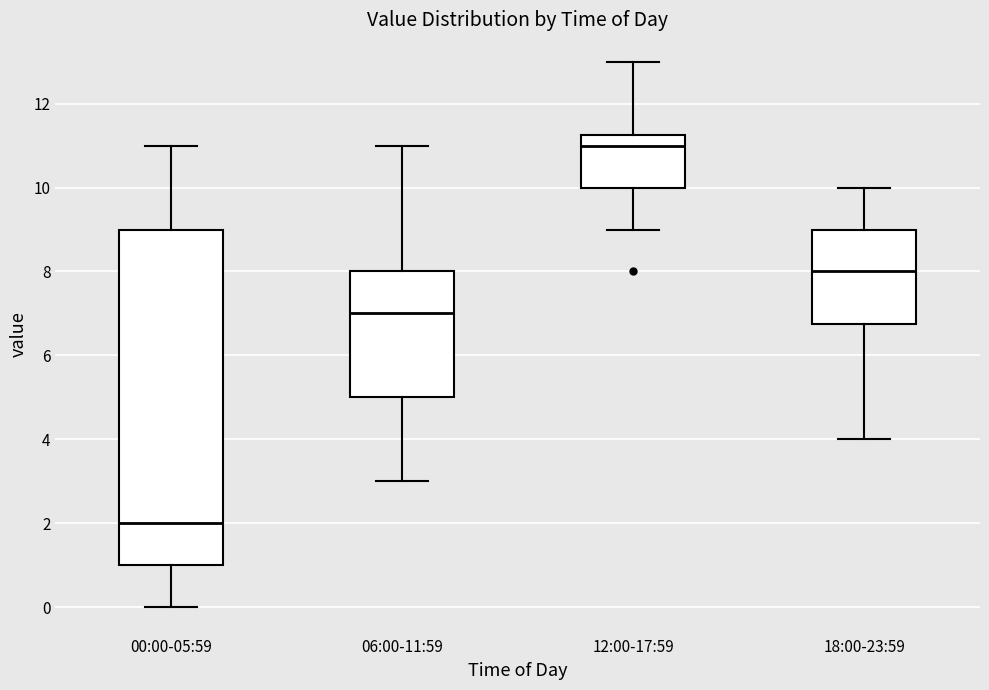

Where is the lower edge of the box for 06:00-11:59 on the y-axis? The values are not printed on the chart, so give them approximately, as read against the axis.

5.0